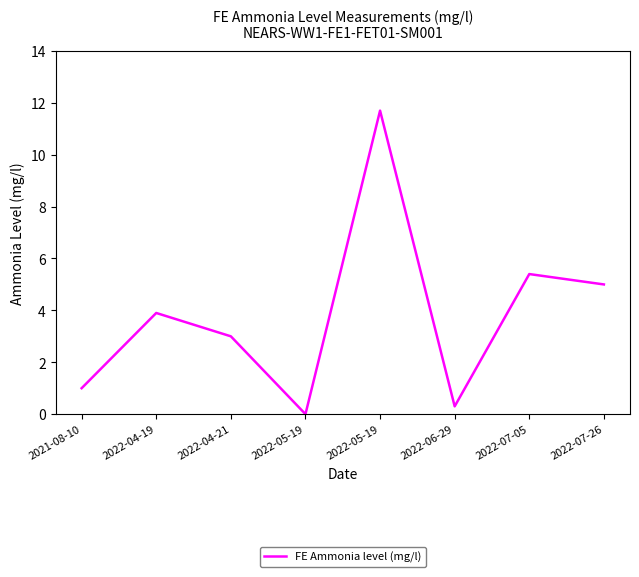

Where does the data first go above 3?

2022-04-19